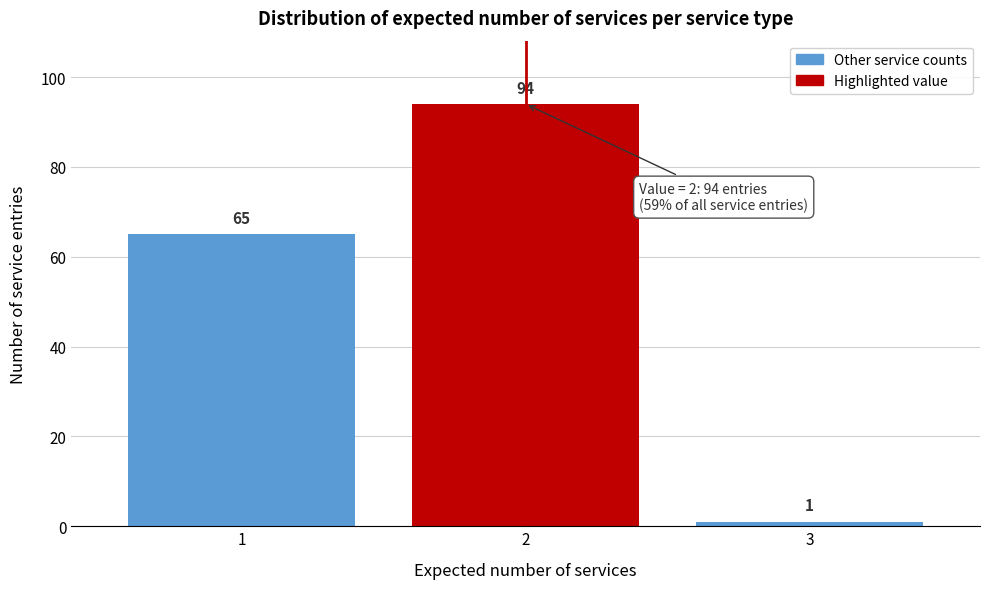

What is the height of the bar covering 2.5 to 3.5 on the x-axis?

1